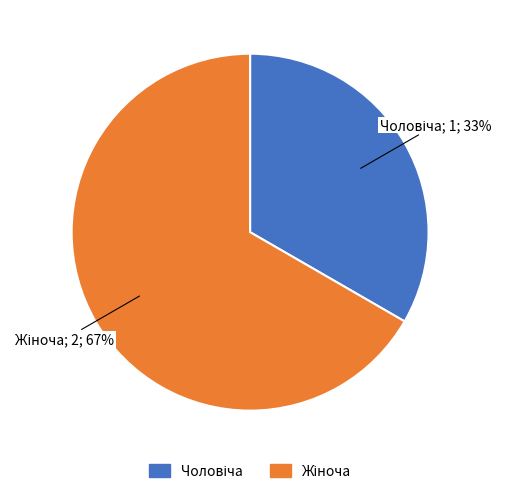

How many slices are in this pie chart?

2